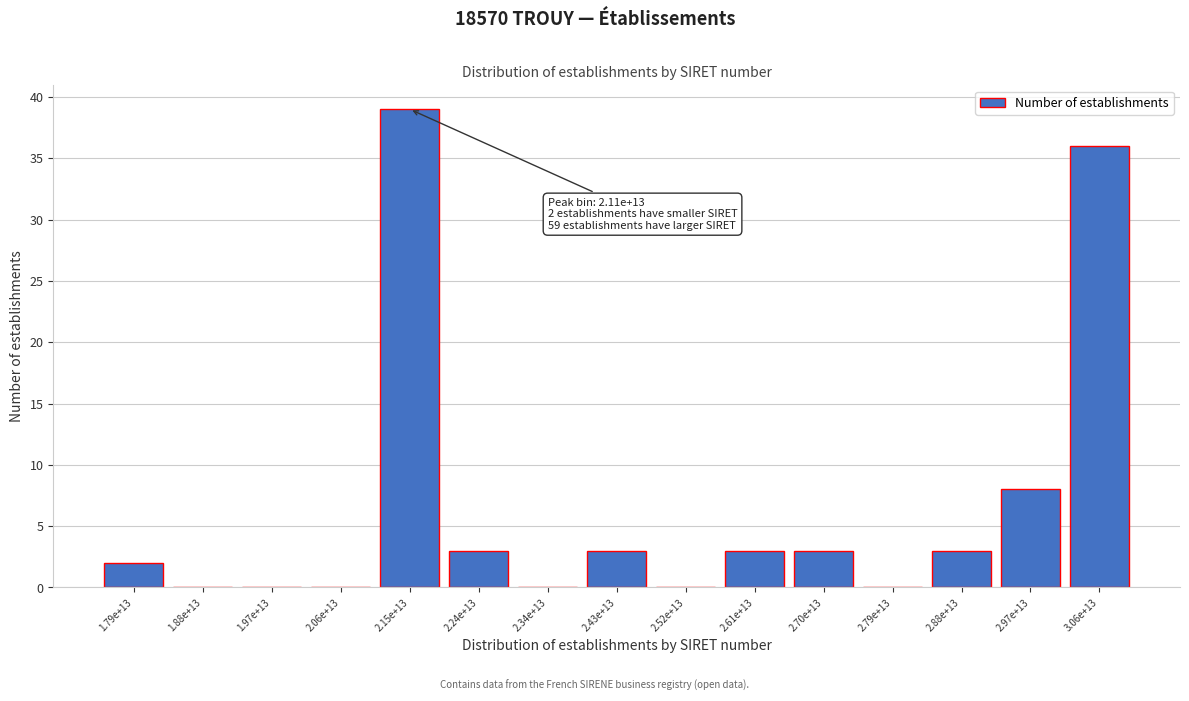

Reading left to right, extract all data points from this chart.

1.79e+13=2	1.88e+13=0	1.97e+13=0	2.06e+13=0	2.15e+13=39	2.24e+13=3	2.34e+13=0	2.43e+13=3	2.52e+13=0	2.61e+13=3	2.70e+13=3	2.79e+13=0	2.88e+13=3	2.97e+13=8	3.06e+13=36